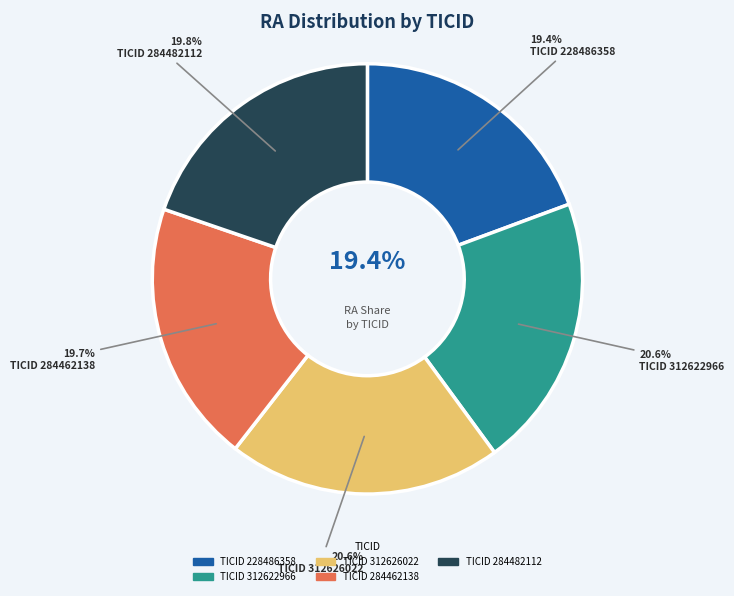

Approximately how many times larger is the value at 228486358 compared to 312626022?

0.9